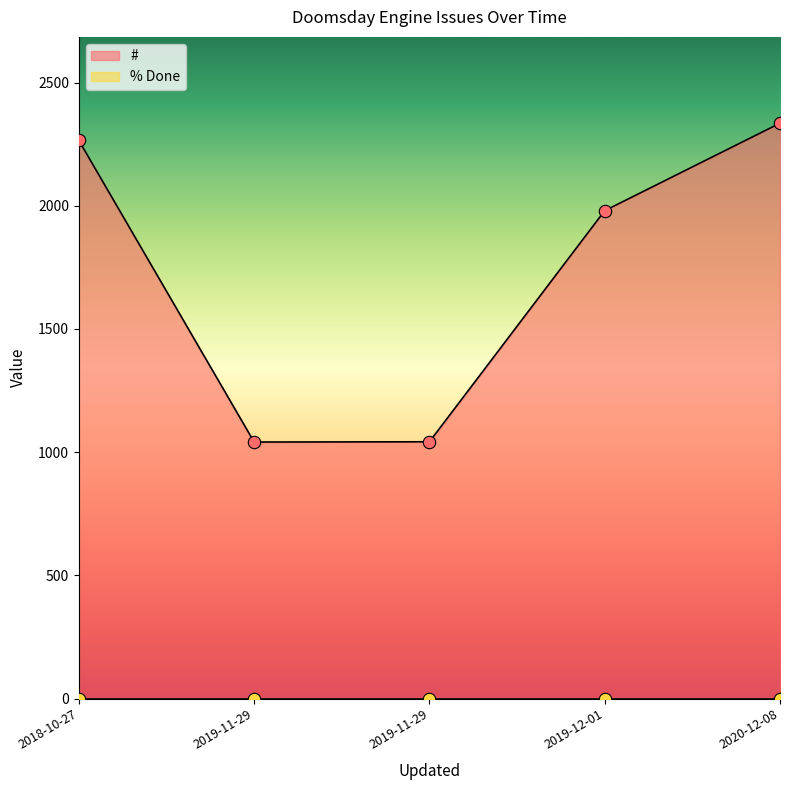

Which series reaches the minimum Y coordinate?

% Done